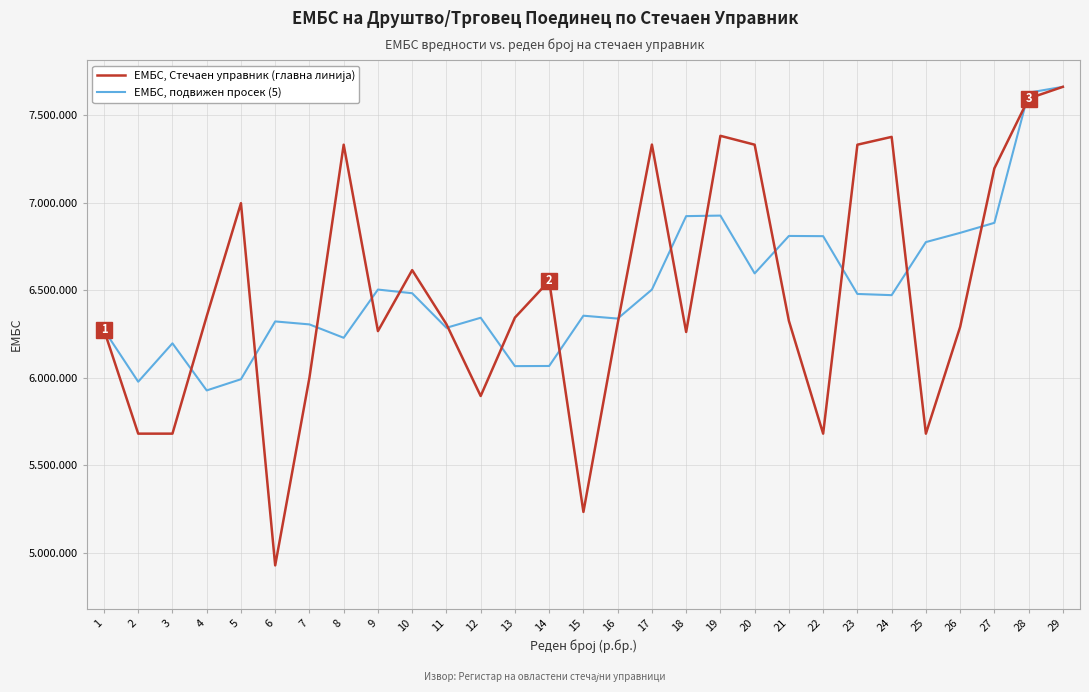

Is this an area chart (filled region under the line)?

No